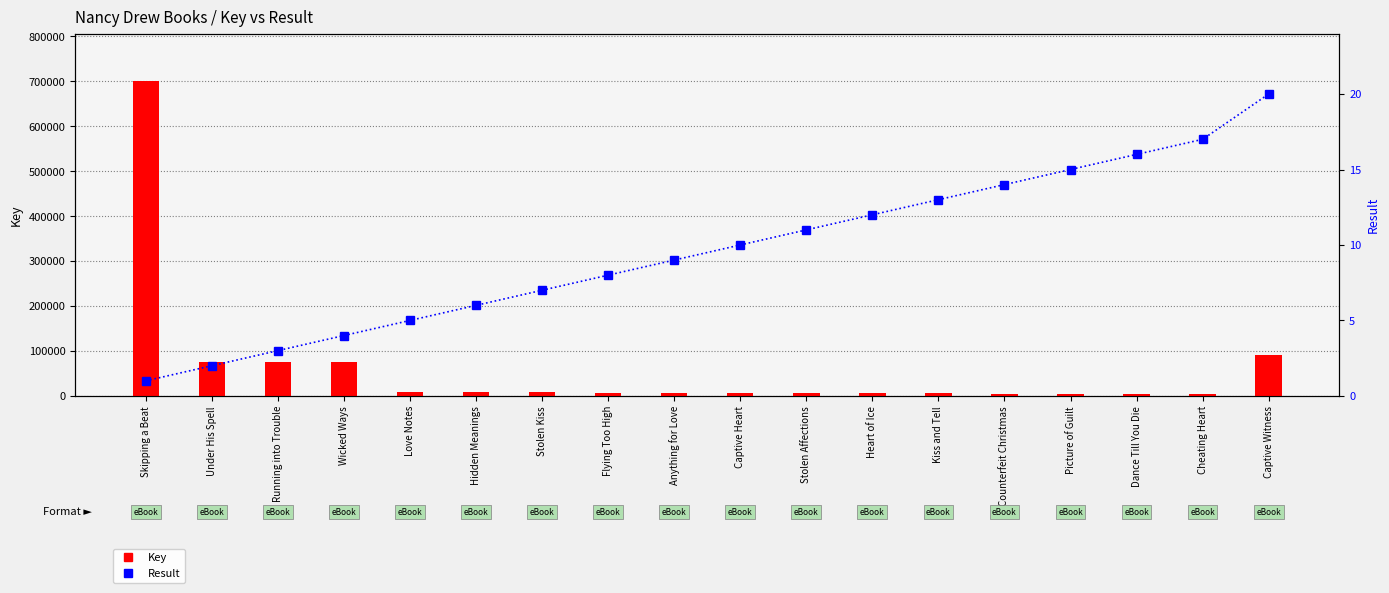

List the series in order of their overall mean, lowest first.

Result, Key